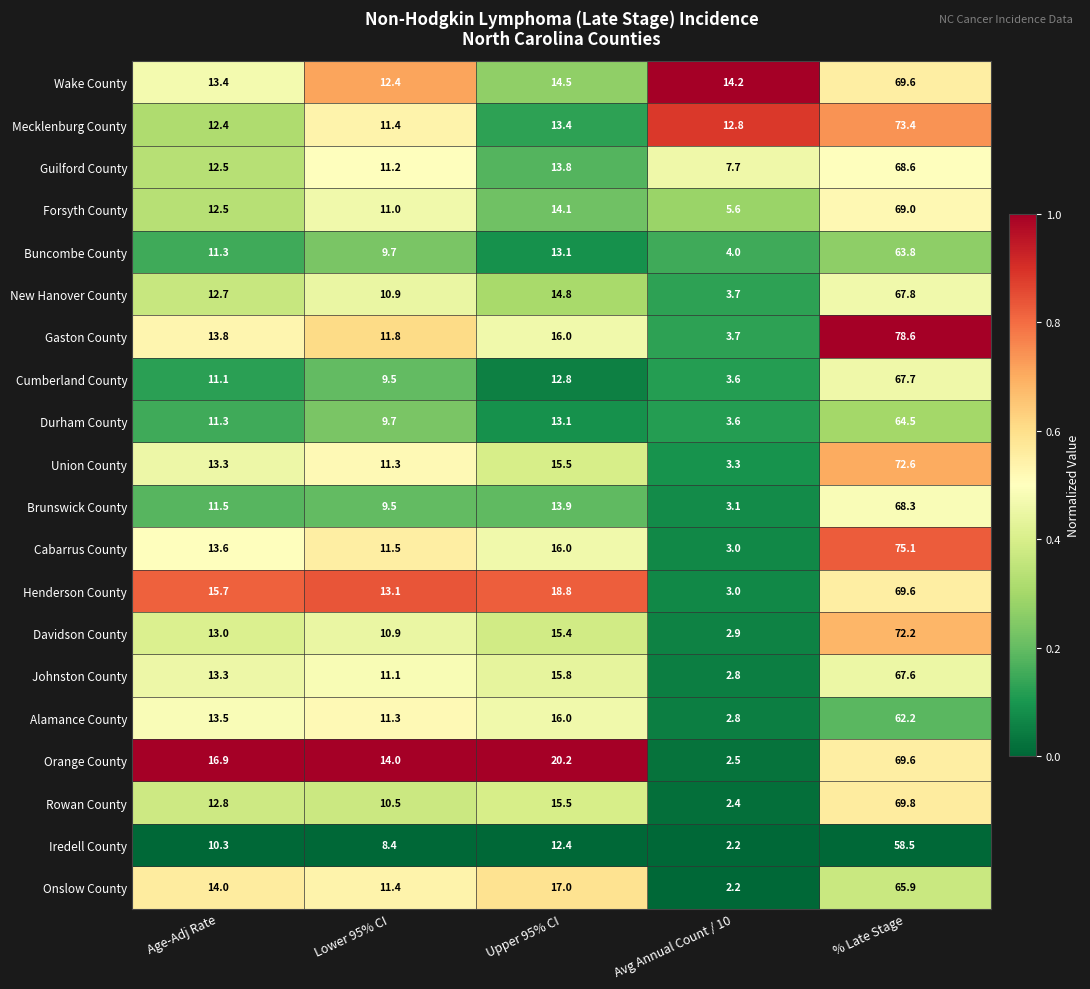

At which category is the sum across all series the highest?

% Late Stage